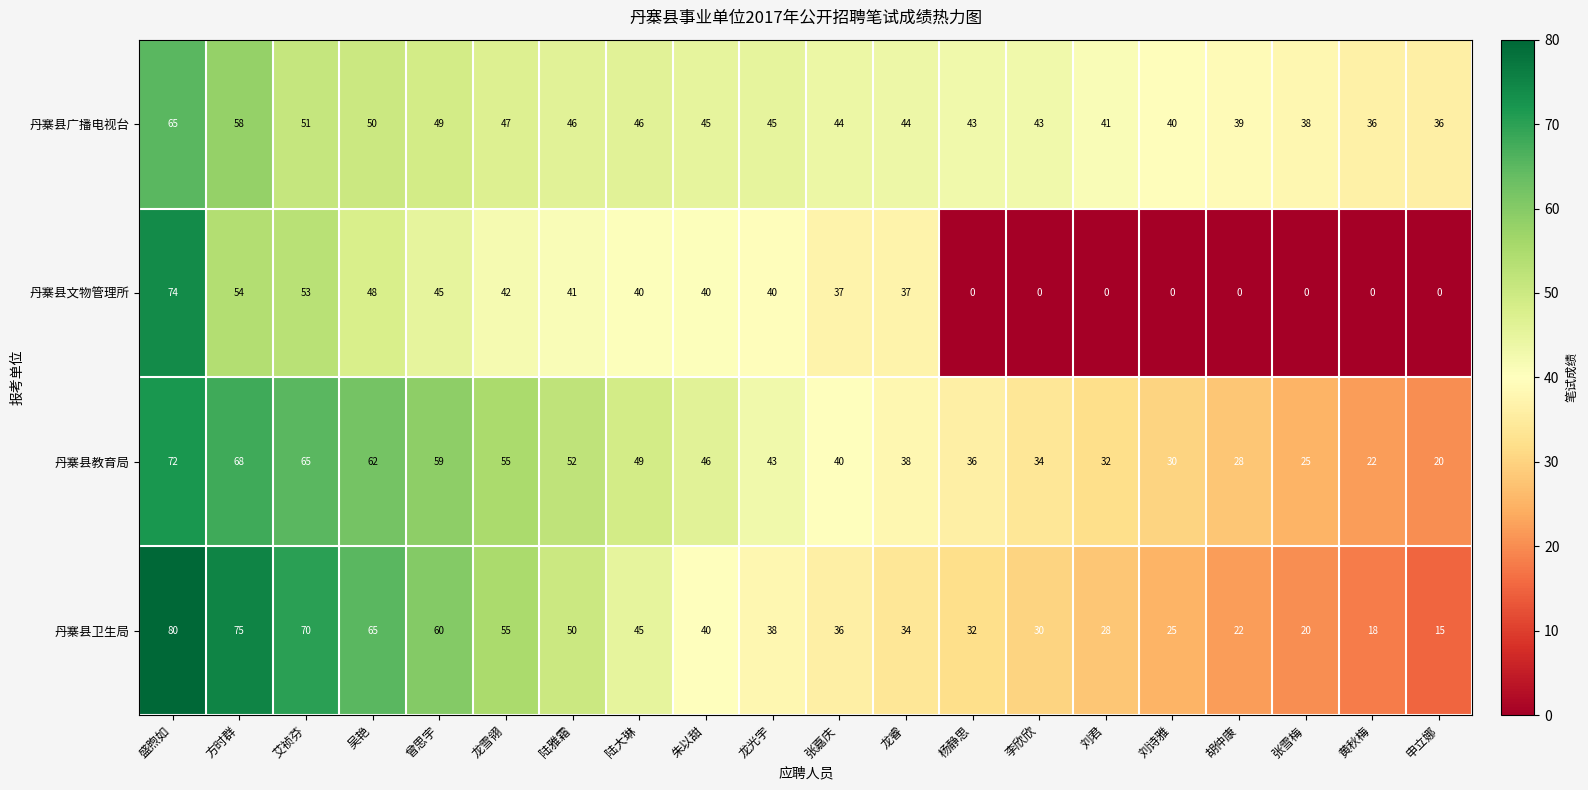

Which category has the highest value across all series?

盛煦如